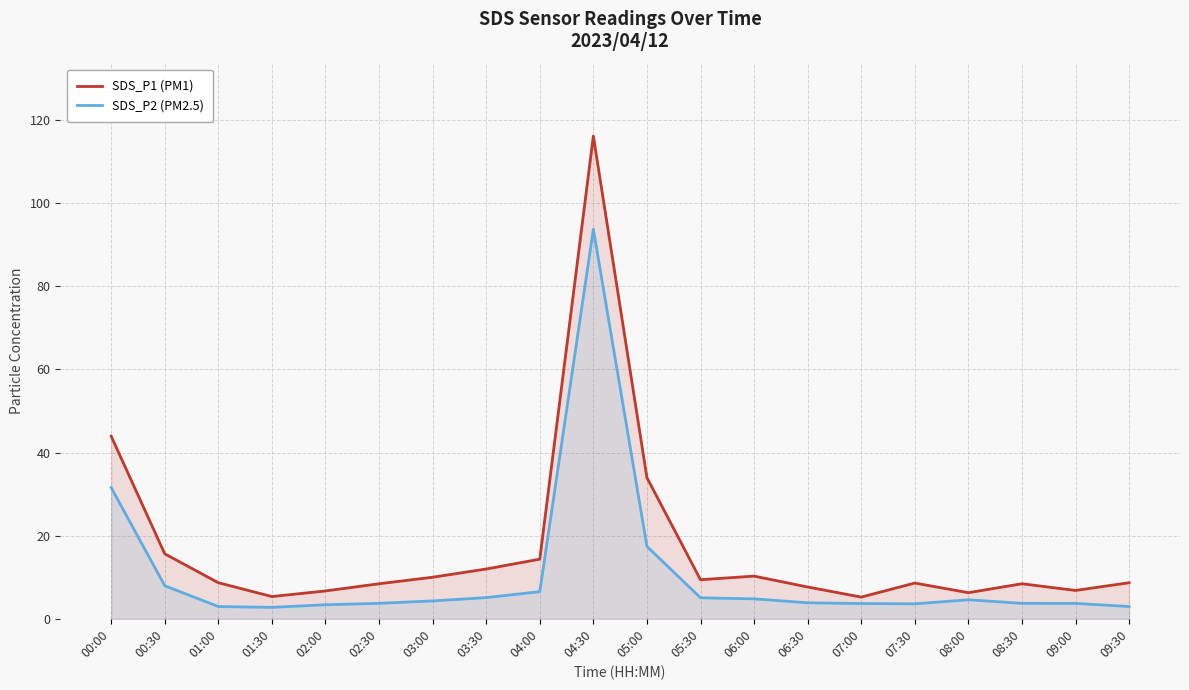

True or false: SDS_P1 (PM1) and SDS_P2 (PM2.5) cross at least once.

False